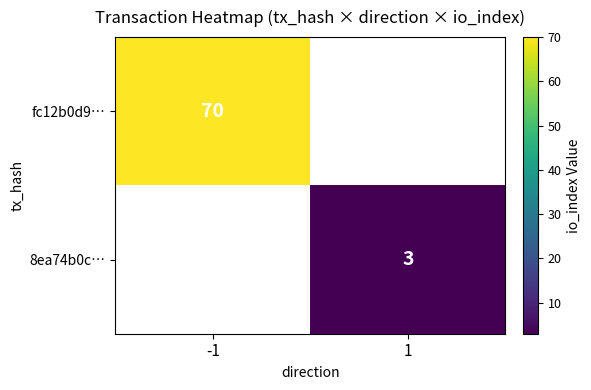

Is the value of fc12b0d9… at -1 greater than the value of 8ea74b0c… at 1?

Yes